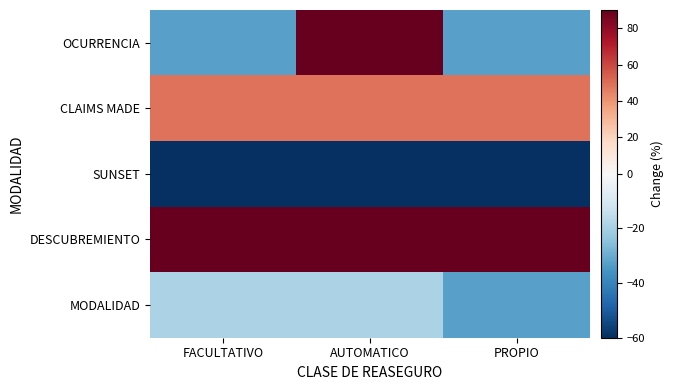

Reading right to left, what are all the values shown in this chart?

OCURRENCIA: PROPIO=-32.7	AUTOMATICO=90.0	FACULTATIVO=-32.7
CLAIMS MADE: PROPIO=49.1	AUTOMATICO=49.1	FACULTATIVO=49.1
SUNSET: PROPIO=-60.0	AUTOMATICO=-60.0	FACULTATIVO=-60.0
DESCUBREMIENTO: PROPIO=90.0	AUTOMATICO=90.0	FACULTATIVO=90.0
MODALIDAD: PROPIO=-32.7	AUTOMATICO=-19.1	FACULTATIVO=-19.1